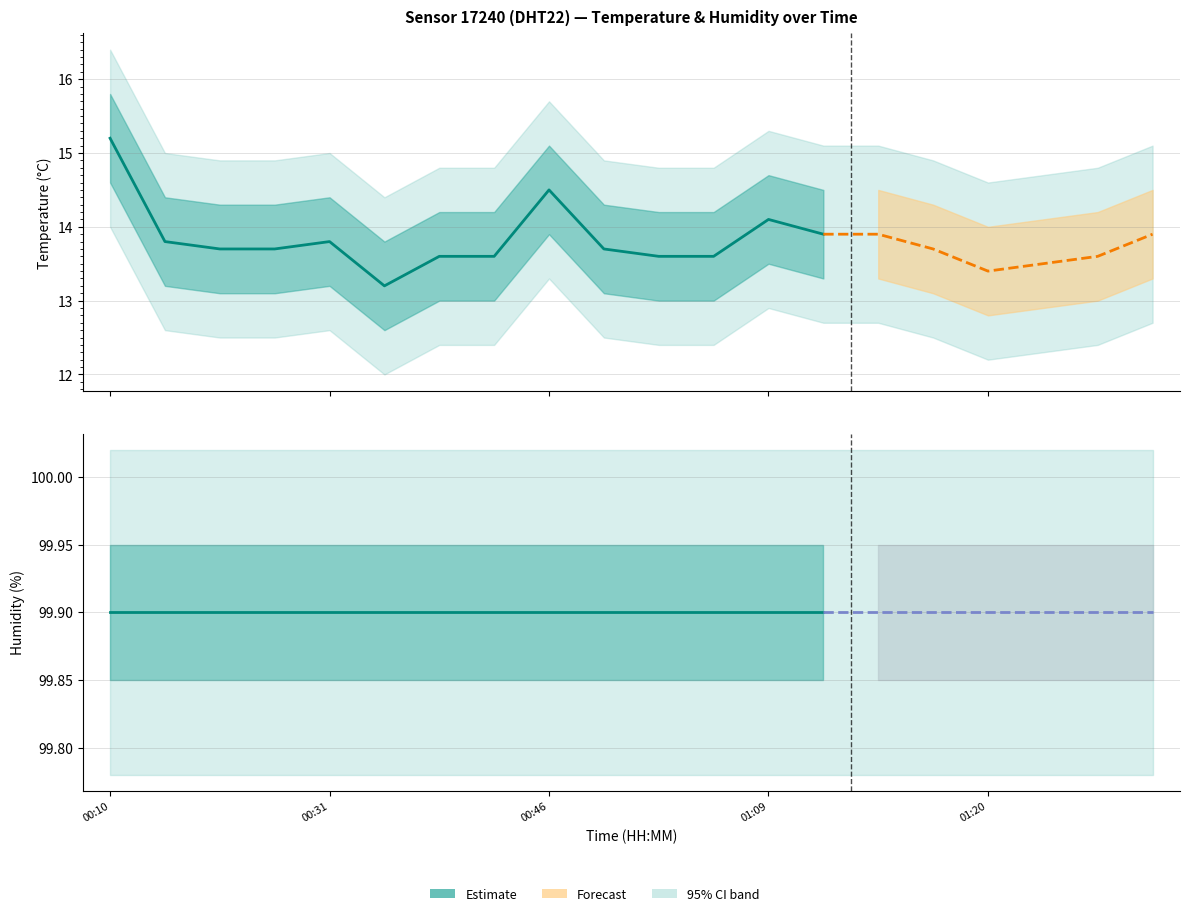

Reading left to right, extract all data points from this chart.

temperature: 00:10=15.2	00:23=13.8	00:26=13.7	00:28=13.7	00:31=13.8	00:33=13.2	00:36=13.6	00:38=13.6	00:46=14.5	00:49=13.7	01:04=13.6	01:07=13.6	01:09=14.1	01:12=13.9	01:14=13.9	01:17=13.7	01:20=13.4	01:22=13.5	01:25=13.6	01:28=13.9
humidity: 00:10=99.9	00:23=99.9	00:26=99.9	00:28=99.9	00:31=99.9	00:33=99.9	00:36=99.9	00:38=99.9	00:46=99.9	00:49=99.9	01:04=99.9	01:07=99.9	01:09=99.9	01:12=99.9	01:14=99.9	01:17=99.9	01:20=99.9	01:22=99.9	01:25=99.9	01:28=99.9